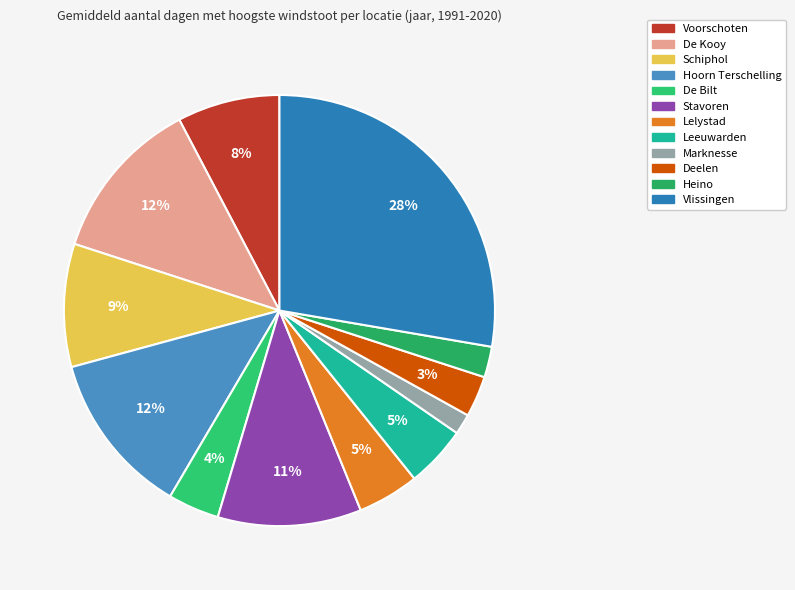

What is the total percentage of De Bilt and Stavoren?

14.6%